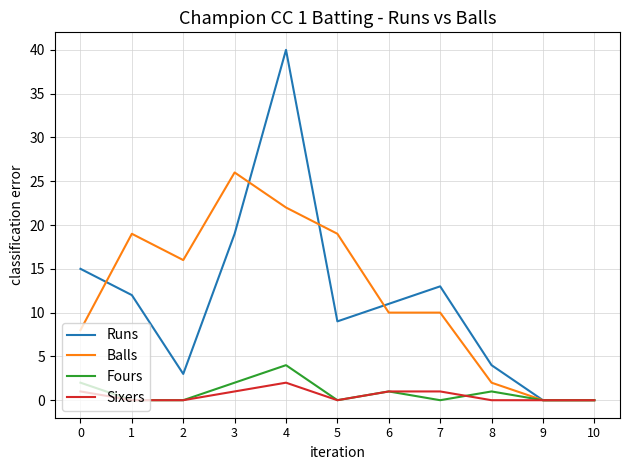

What is the total value across all series at 5?

28